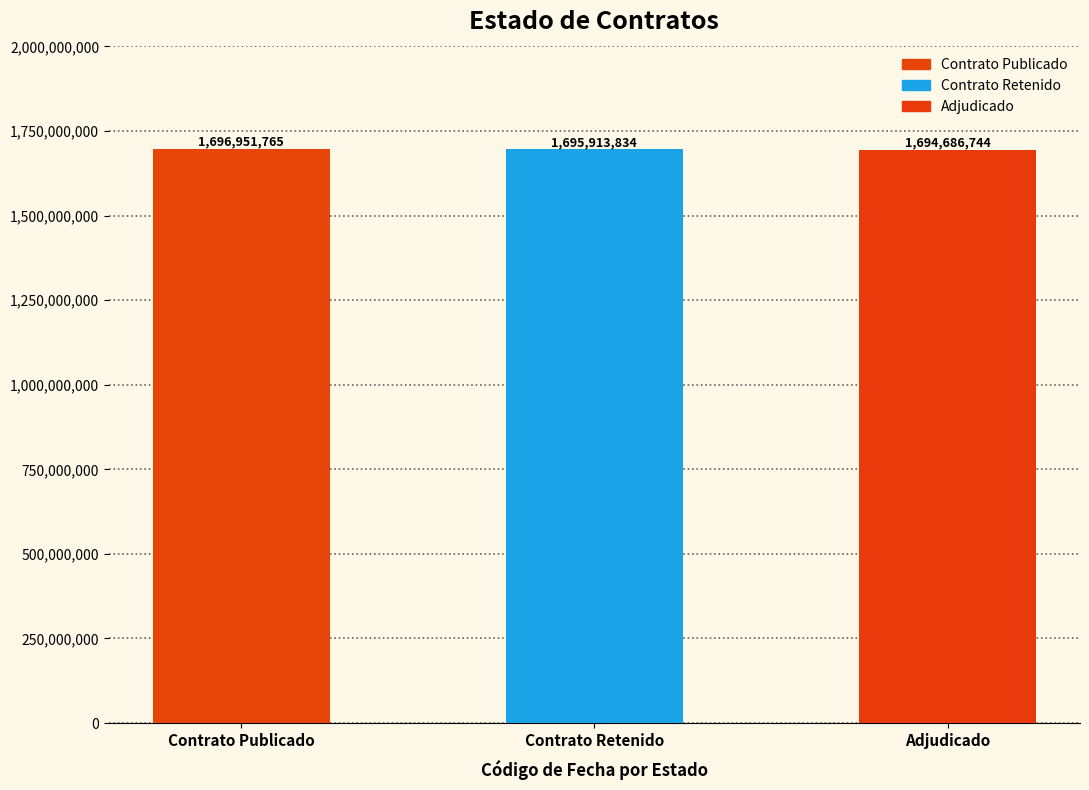

What is the value of the 3rd bar from the left?

1694686744